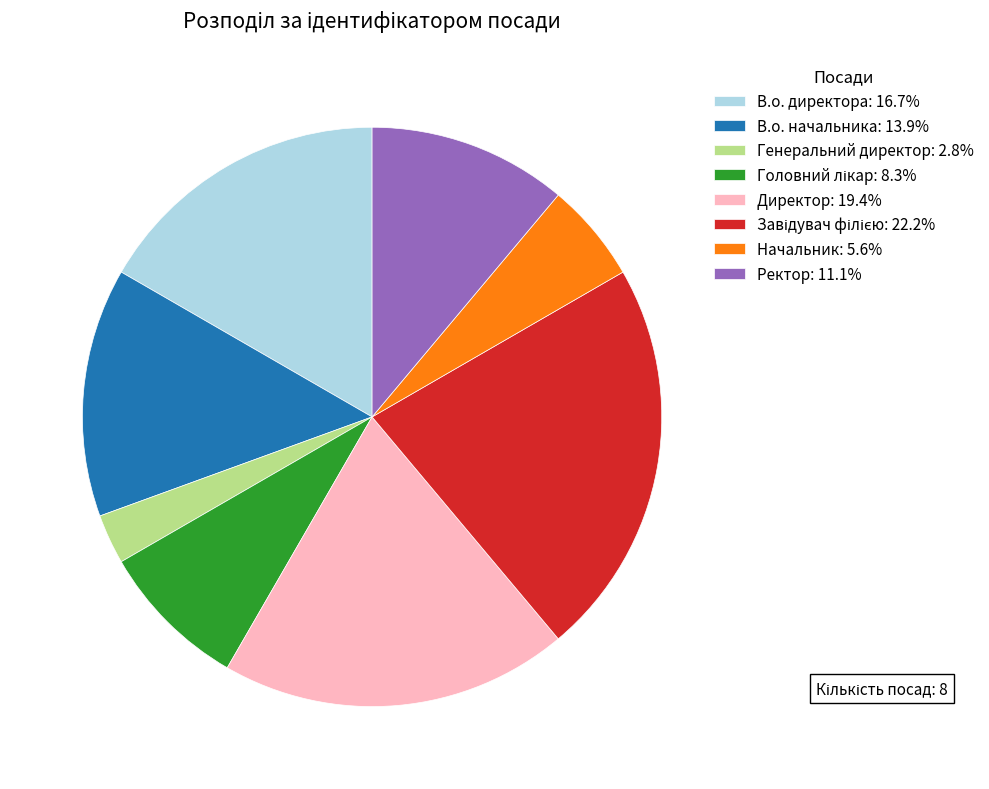

Is there any slice that represents more than half of the pie?

No